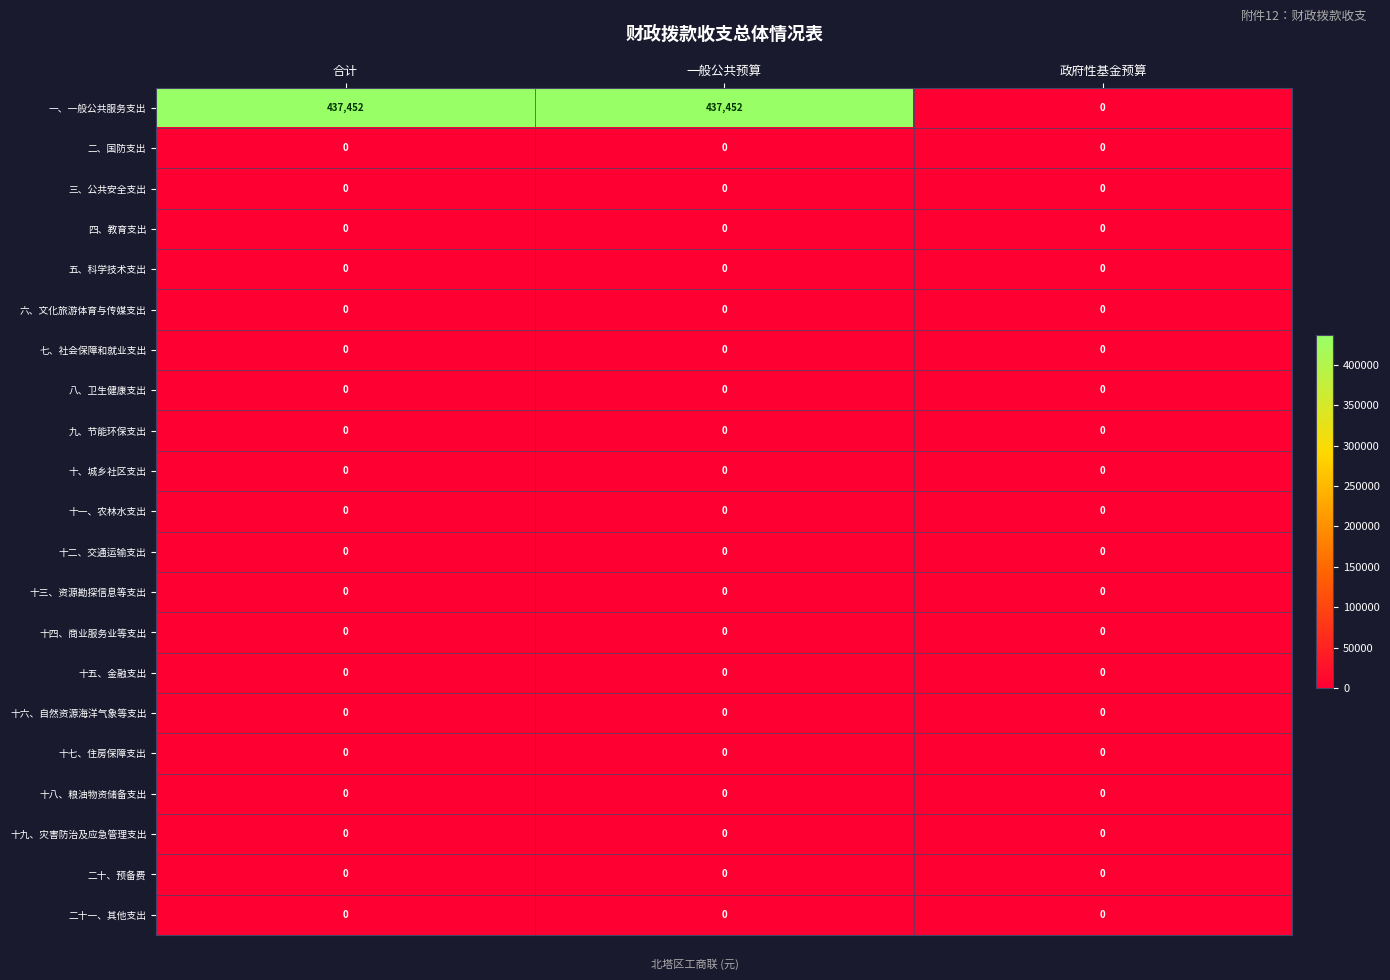

What is the spread (max minus min) of values at 合计?

437452